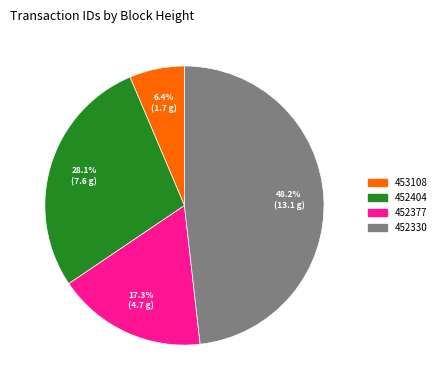

To the nearest percent, what portion does 452404 represent?

28%